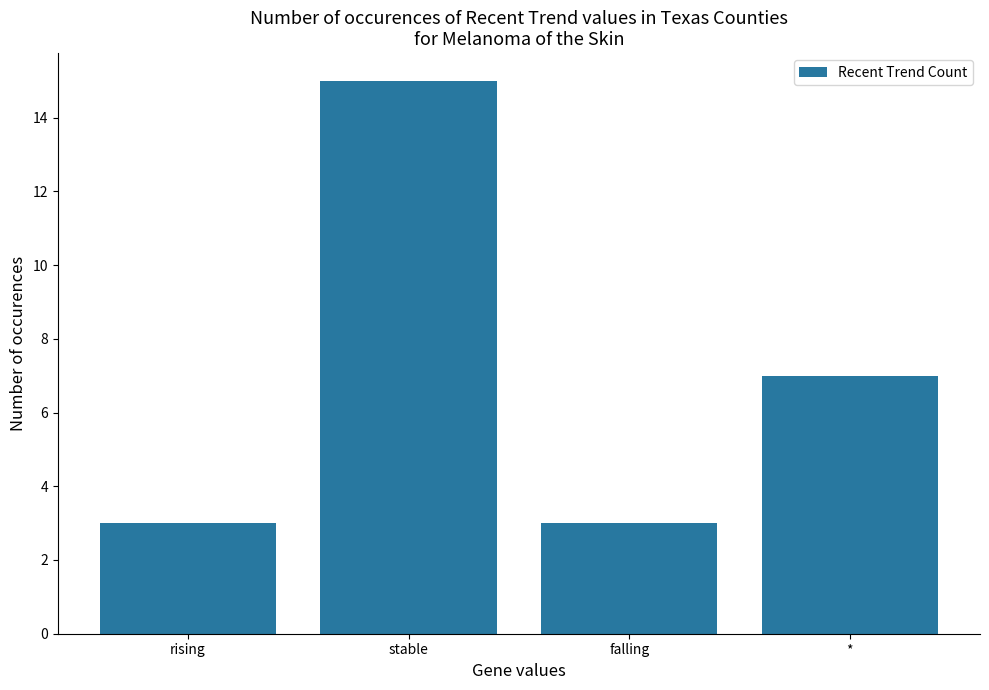

Approximately how many times larger is the value at rising compared to stable?

0.2